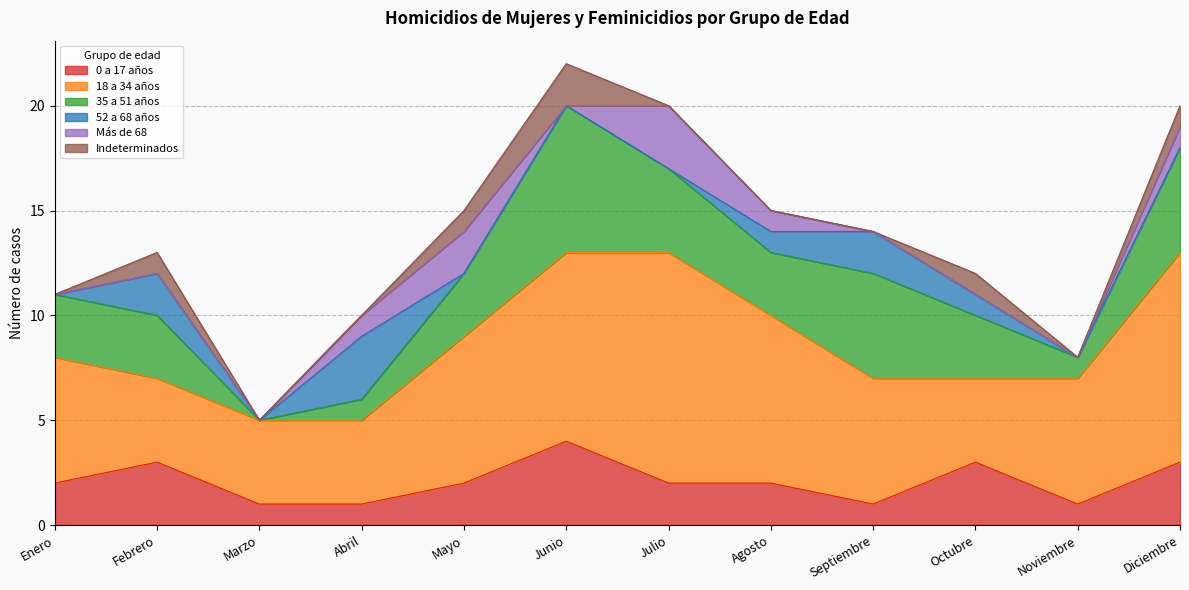

What is the average value of the 52 a 68 años series?

1